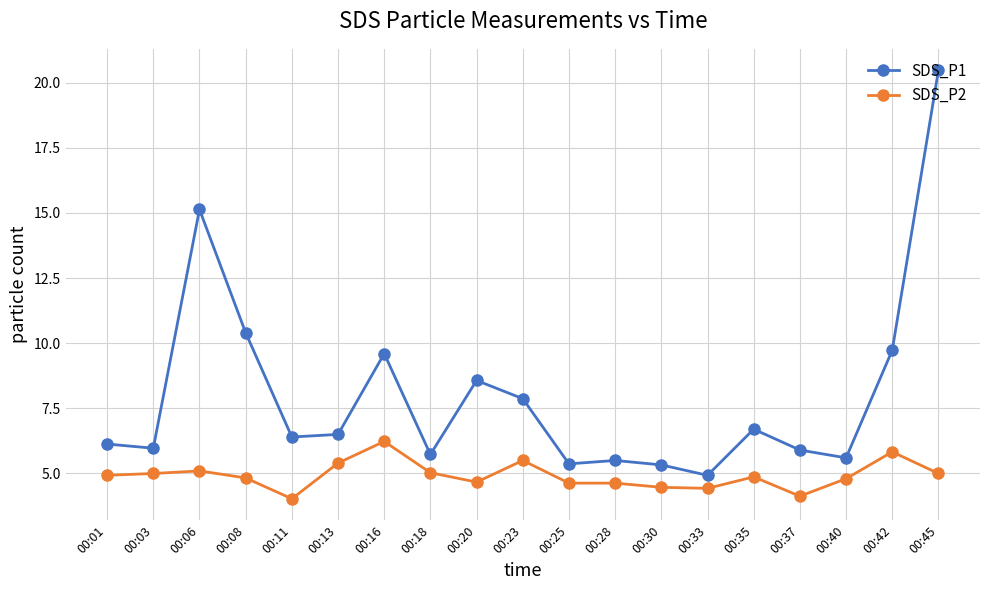

Does the chart have visible grid lines?

Yes